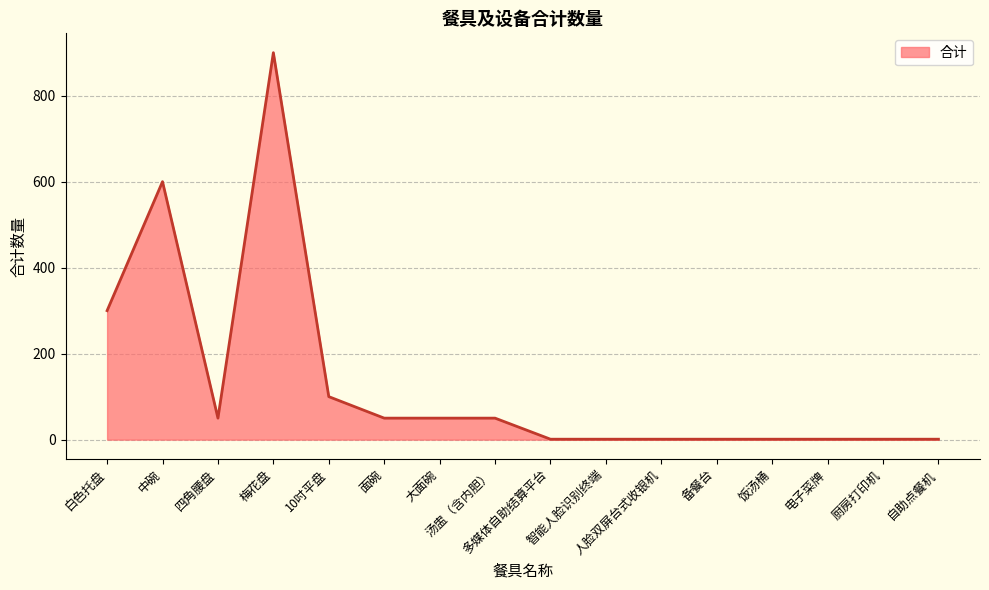

Approximately how many times larger is the value at 大面碗 compared to 电子菜牌?

50.0